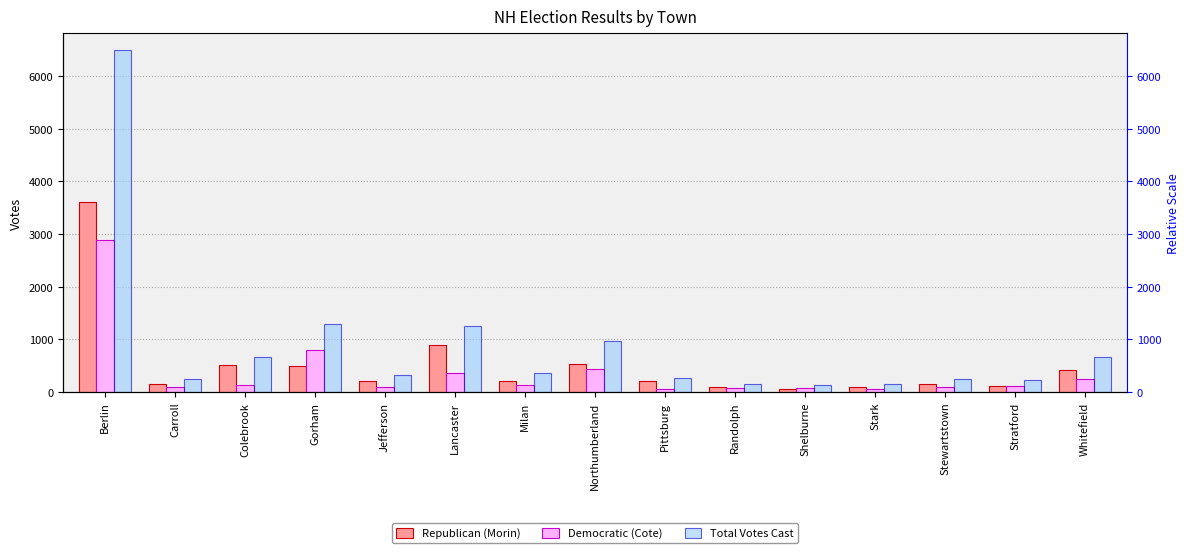

The Republican (Morin) series shows 24 at Stark. True or false?

False